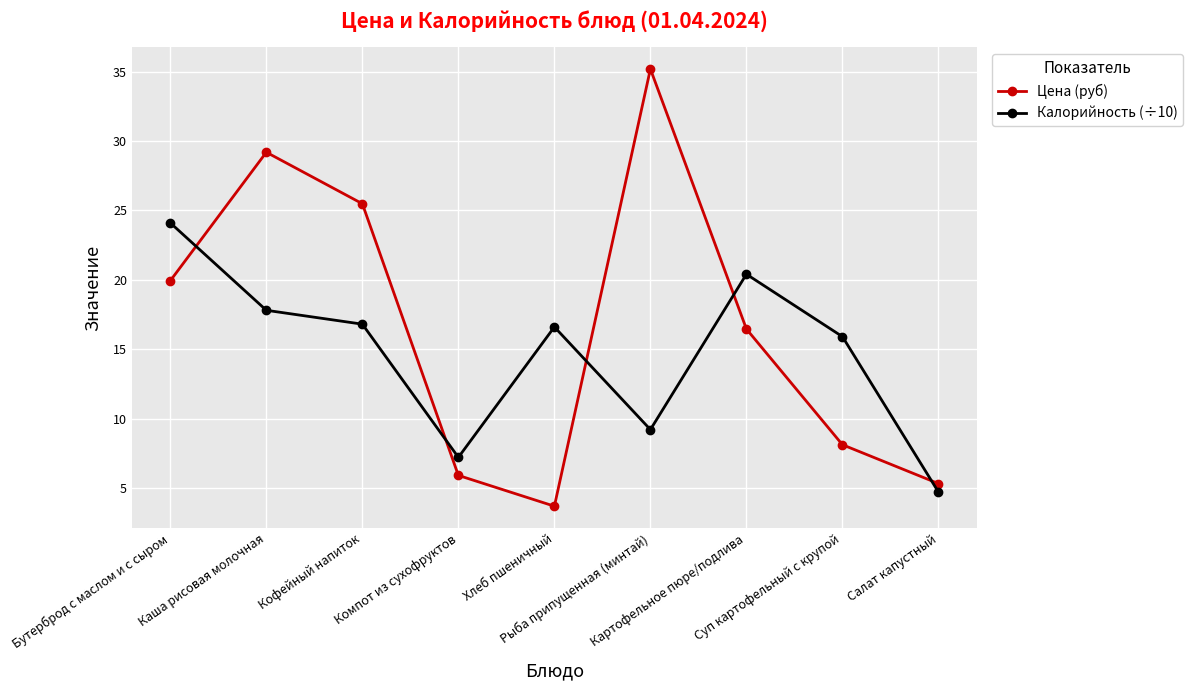

The Цена (руб) series shows 26.6 at Бутерброд с маслом и с сыром. True or false?

False